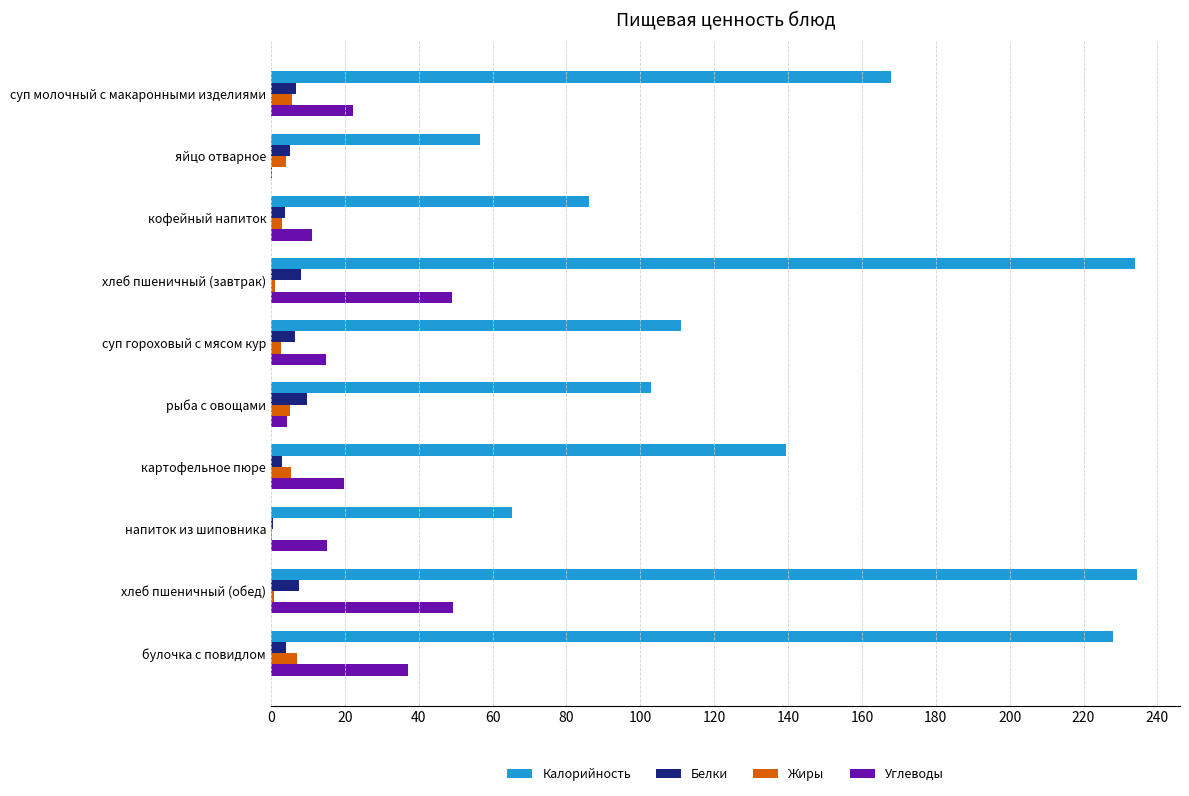

Which series has the largest total across all categories?

Калорийность